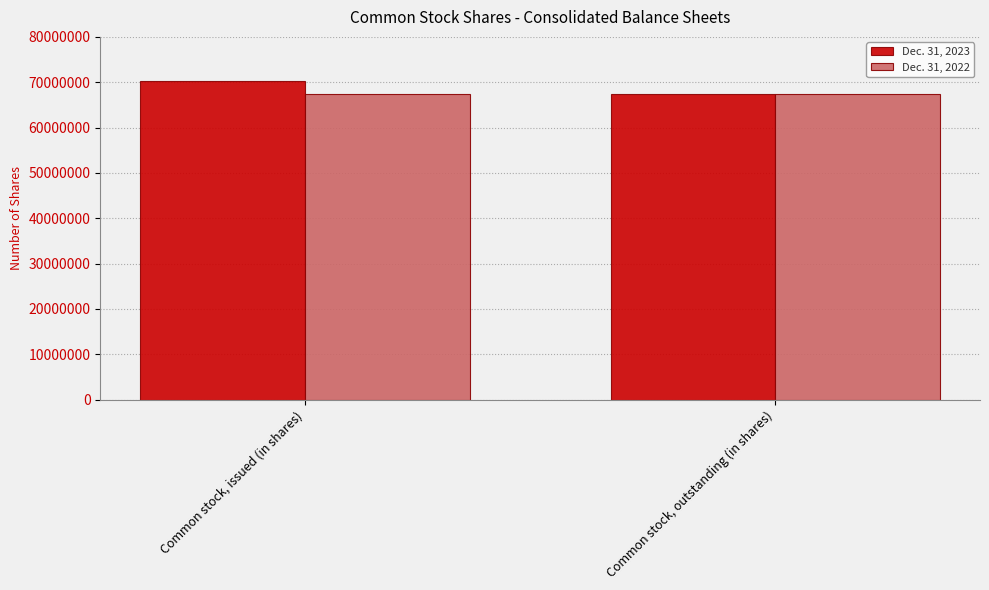

Which series has the largest total across all categories?

Dec. 31, 2023